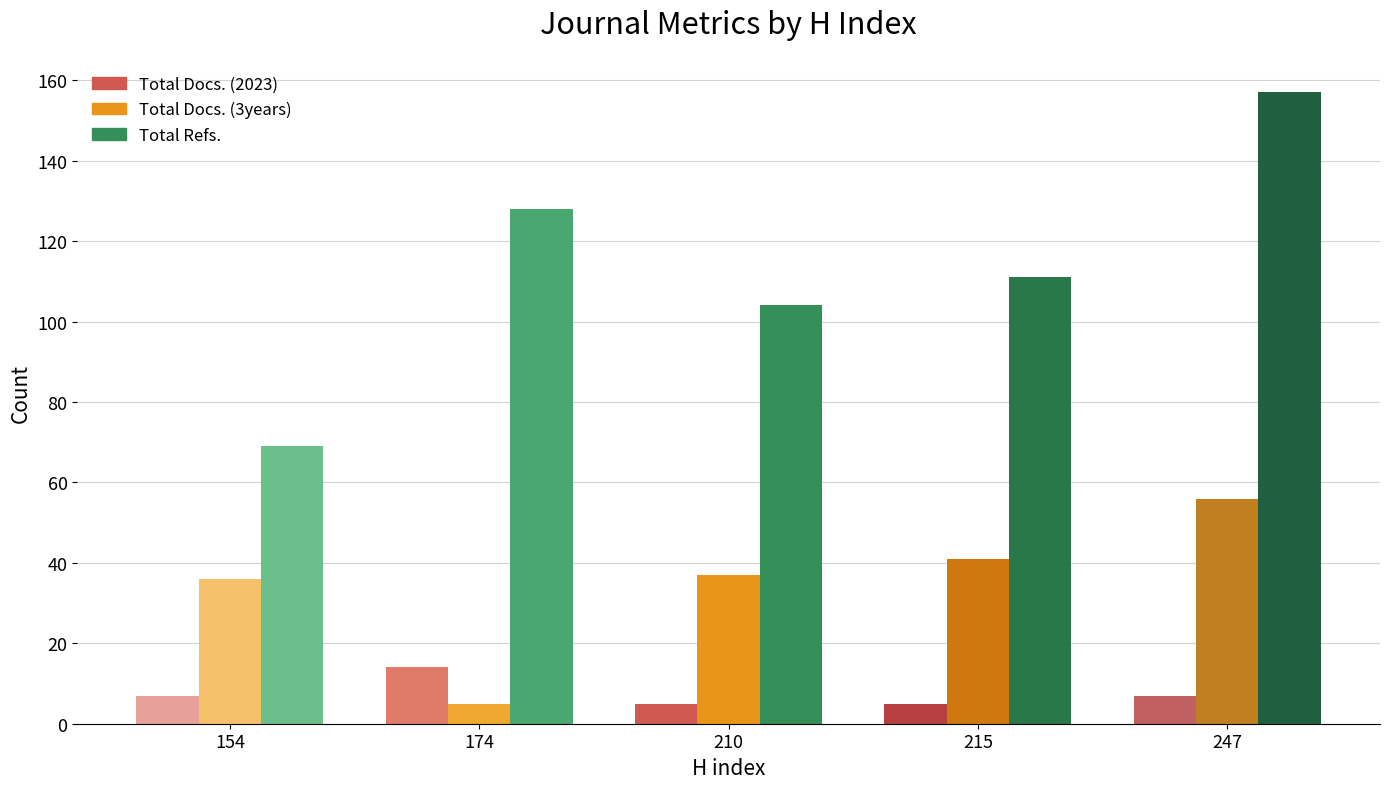

What is the value of the Total Docs. (2023) bar at the 1st from the left?

7